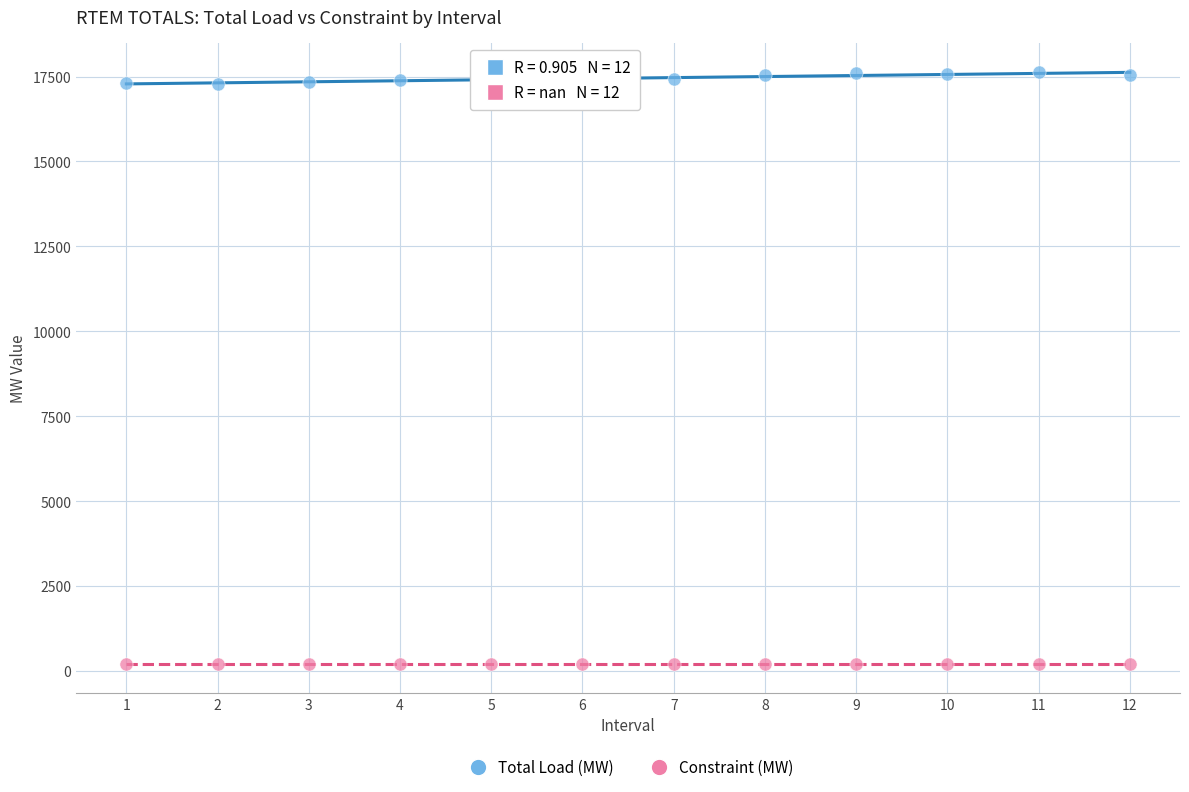

What are all the series names shown in the legend?

Total Load (MW), Constraint (MW)